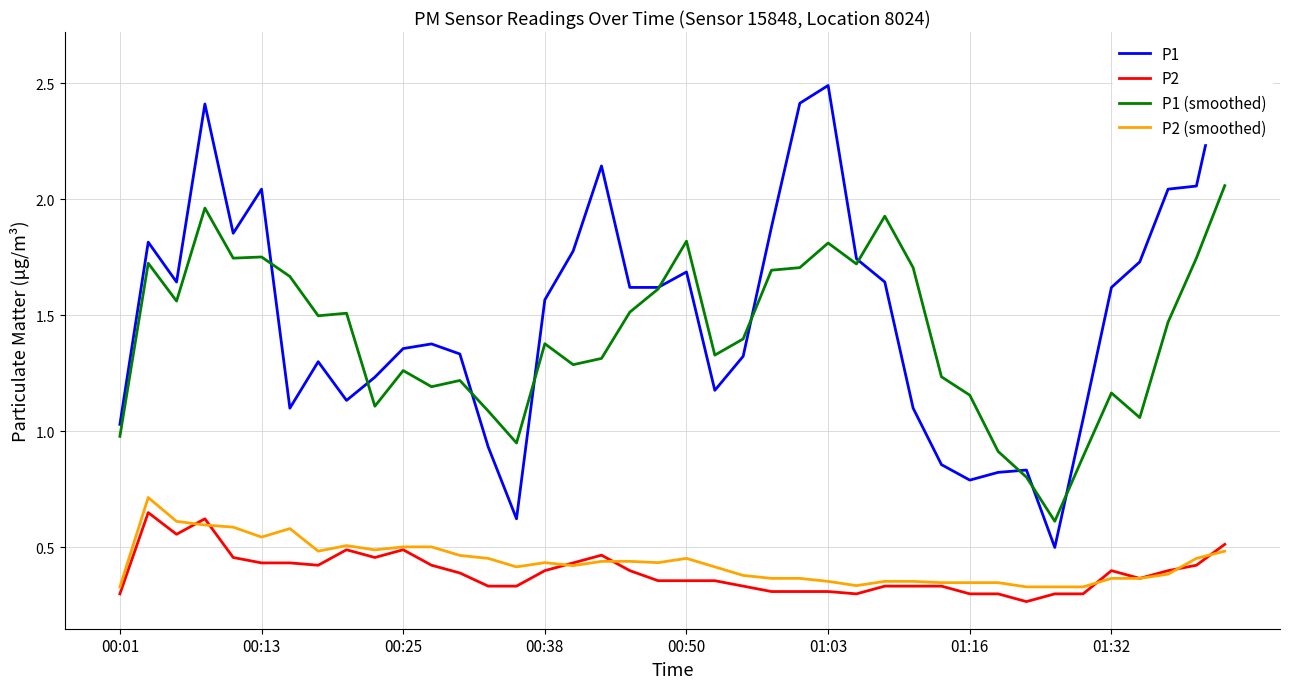

List the series in order of their peak value, highest first.

P1, P1 (smoothed), P2 (smoothed), P2